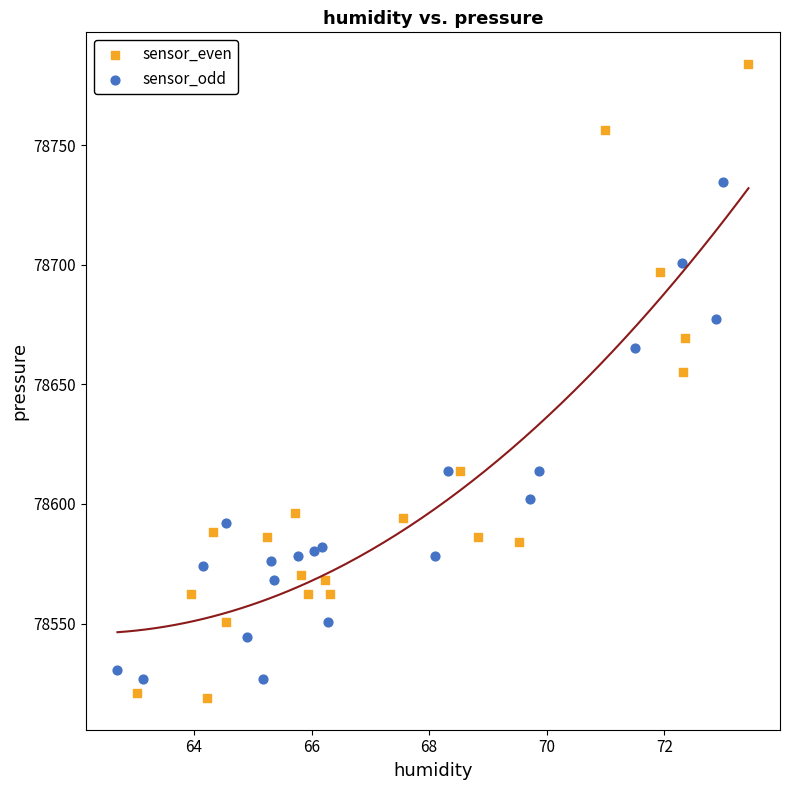

Which series reaches the maximum Y coordinate?

sensor_even